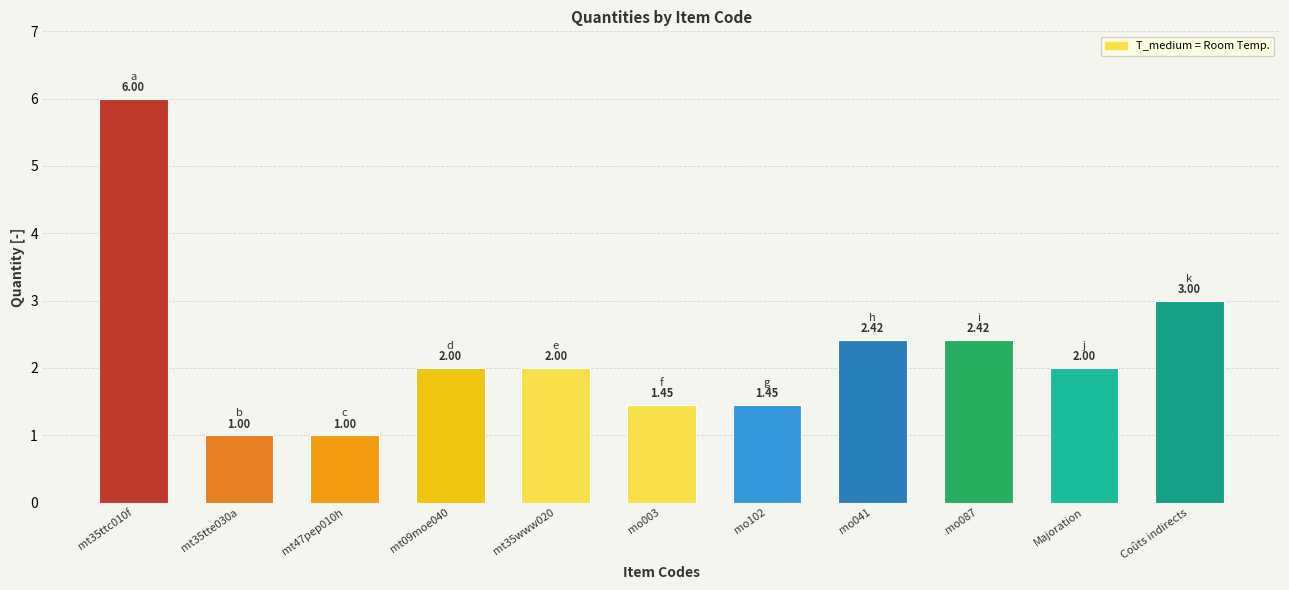

The chart shows a value of 0.5 at mt09moe040. True or false?

False